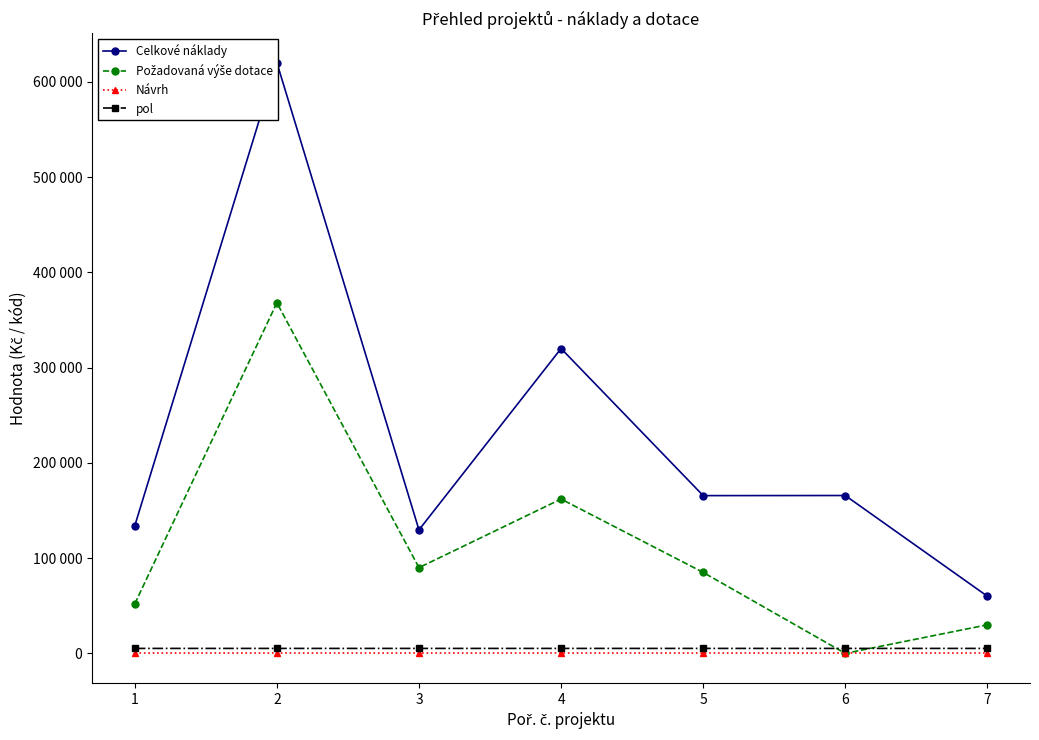

Rank the categories by Požadovaná výše dotace value from highest to lowest.

2, 4, 3, 5, 1, 7, 6